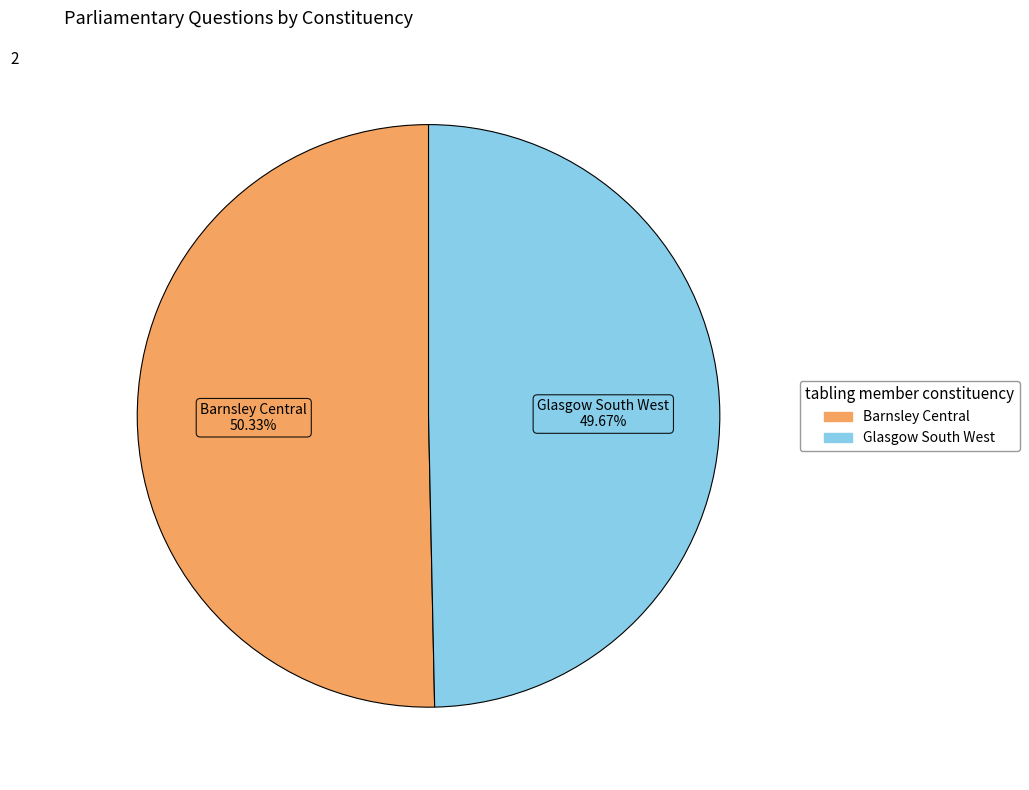

To the nearest percent, what is the combined percentage of Barnsley Central and Glasgow South West?

100%